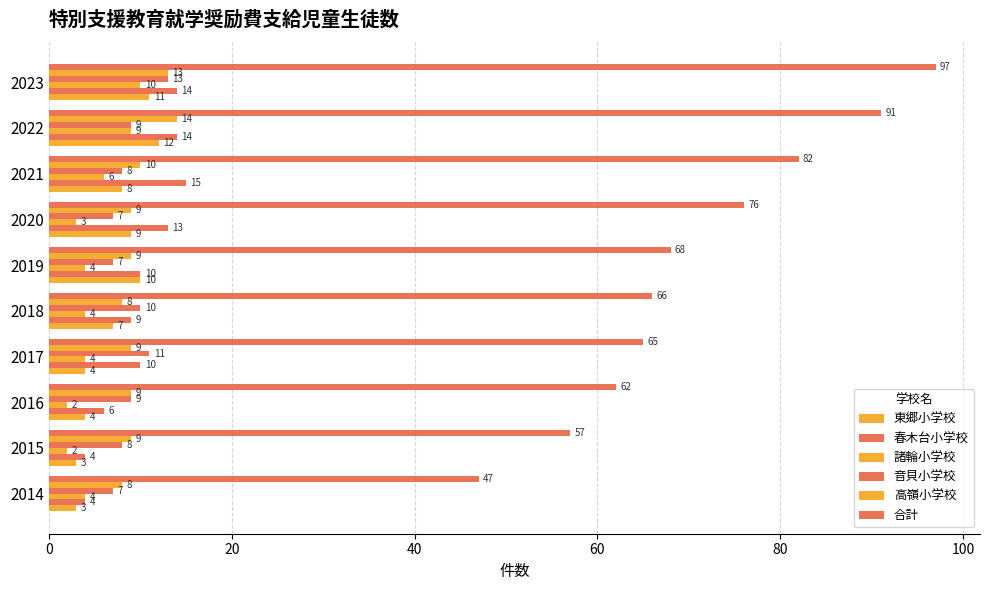

Count the number of data series in this chart.

6